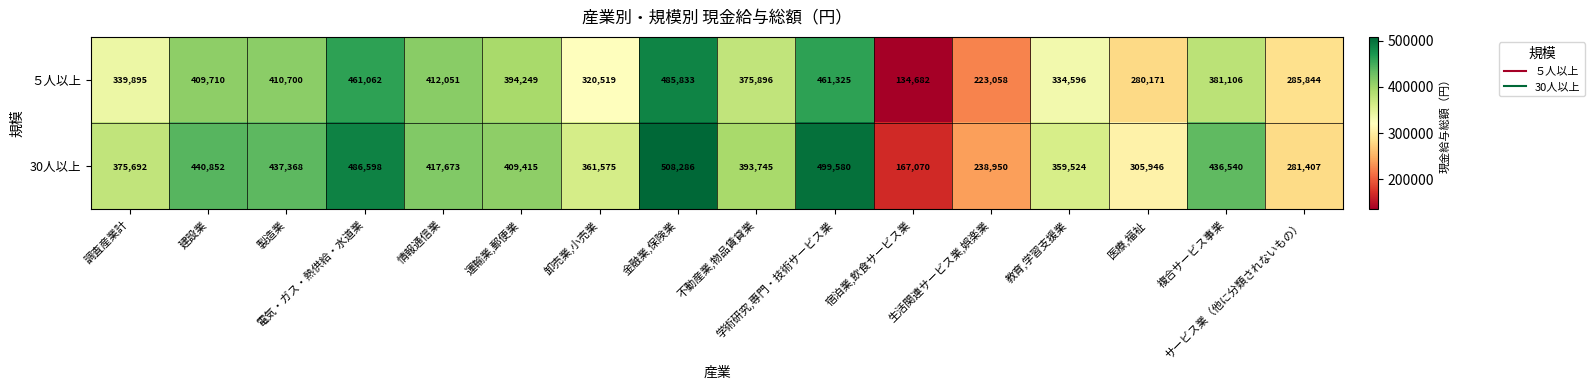

Which series has the largest range (max minus min)?

５人以上